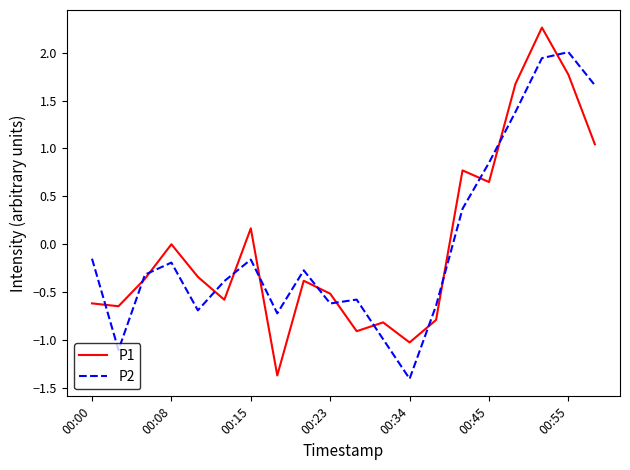

What is the difference between the maximum and minimum values in the P2 series?

3.4